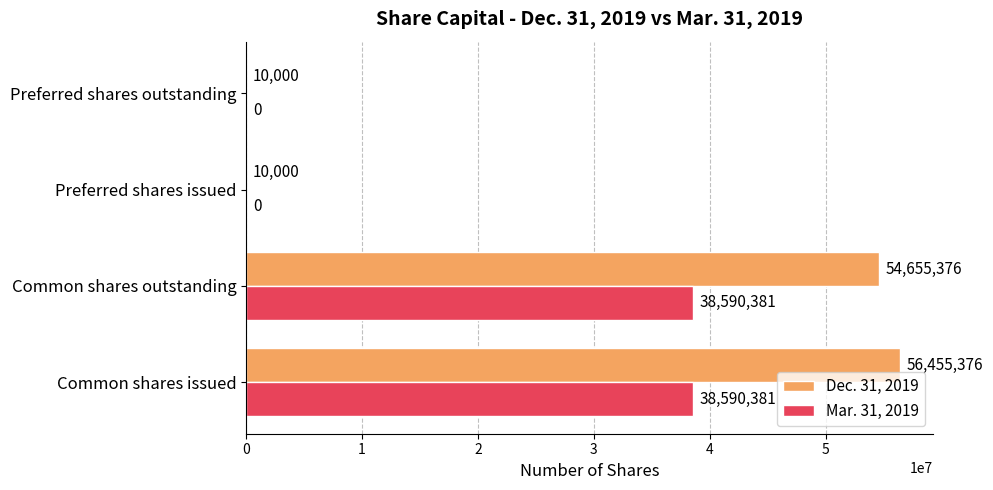

Which series has the largest total across all categories?

Dec. 31, 2019